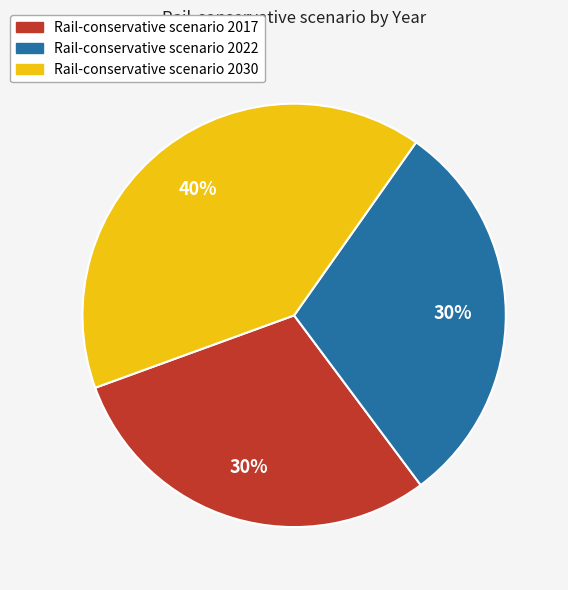

Which slice is the largest?

Rail-conservative scenario 2030